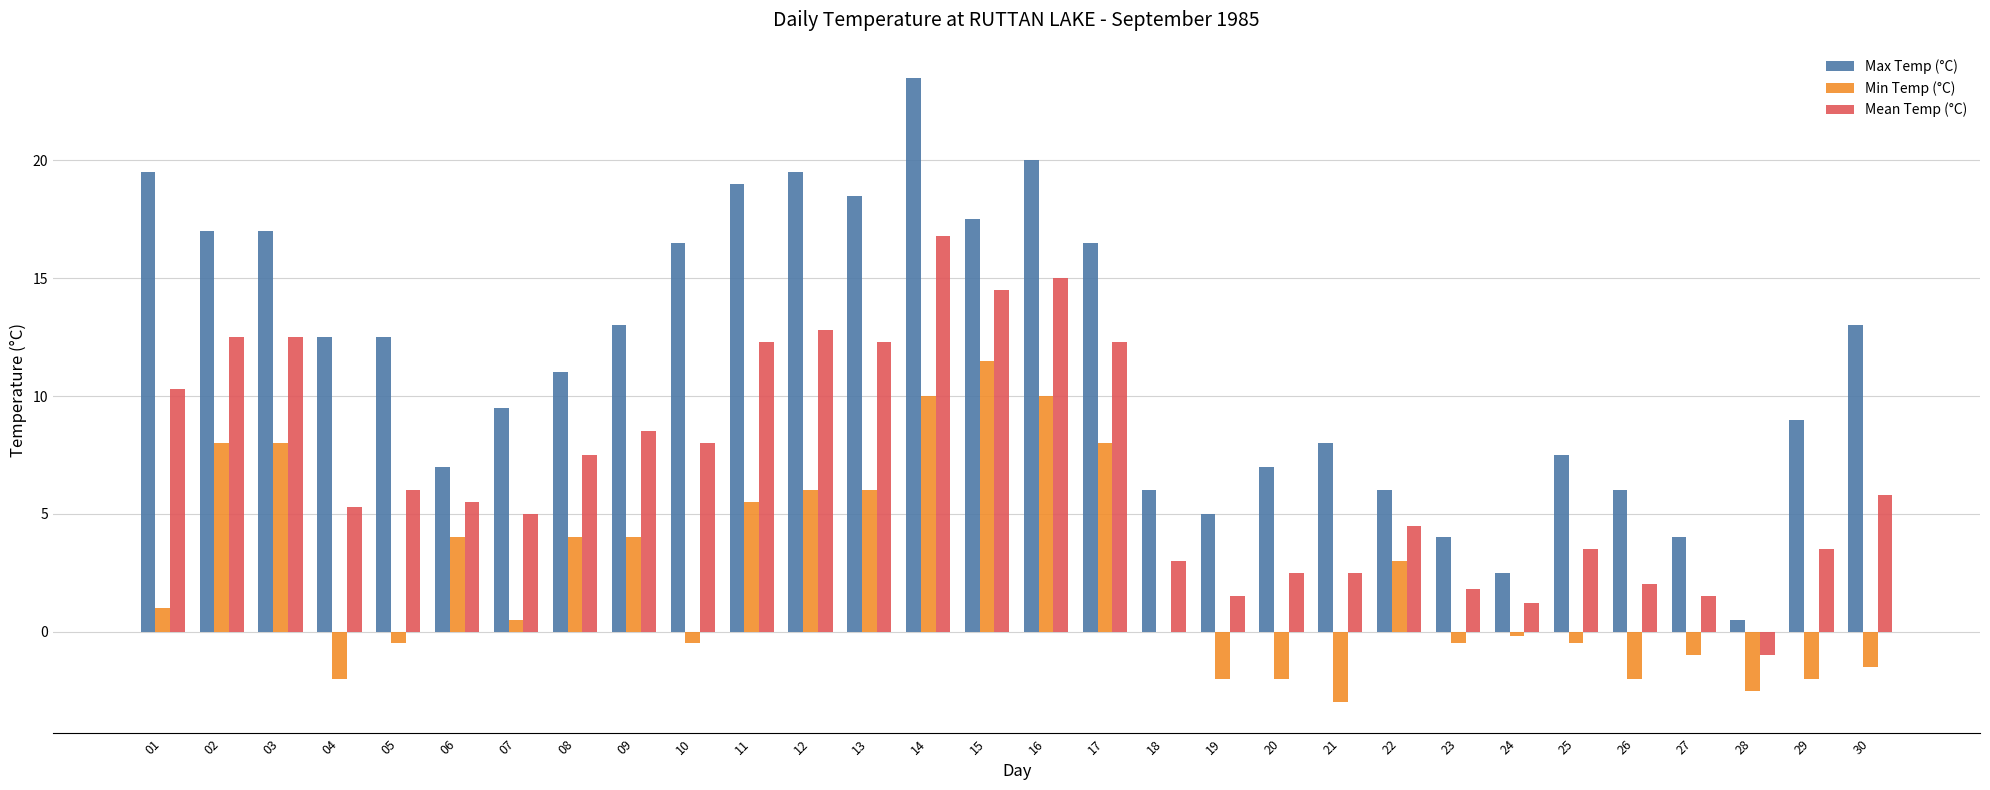

What is the sum of all Max Temp (°C) values?

348.5